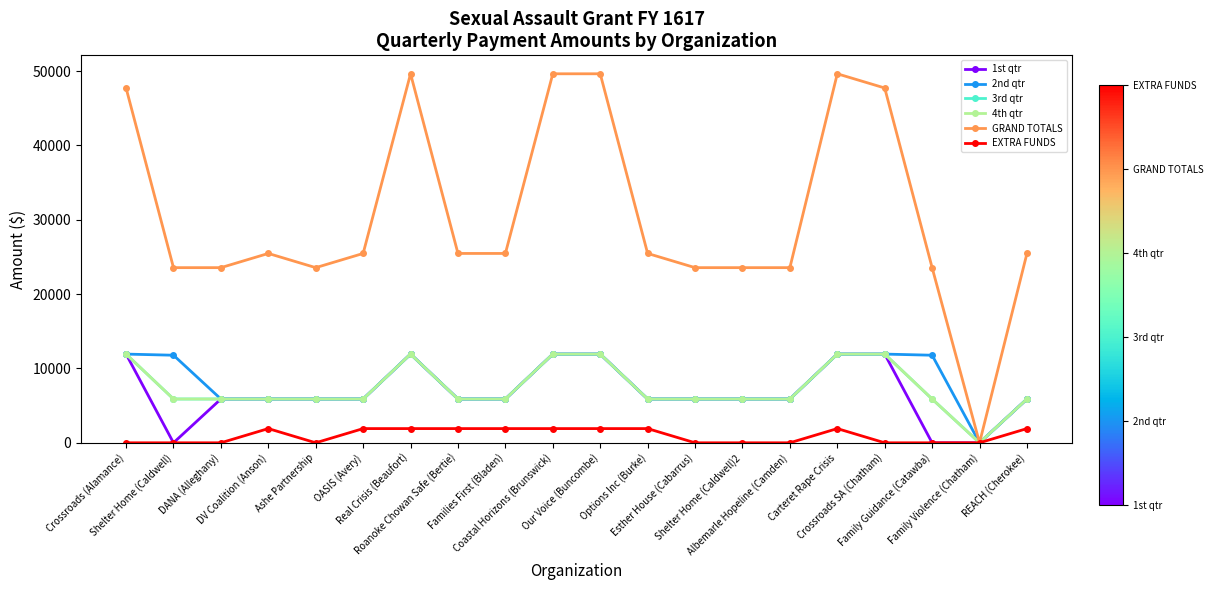

True or false: 2nd qtr and EXTRA FUNDS cross at least once.

False